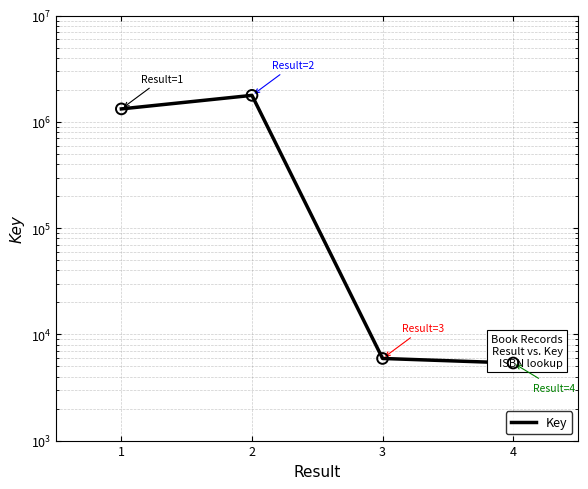

What is the ratio of the value at 1 to the value at 3?

223.9